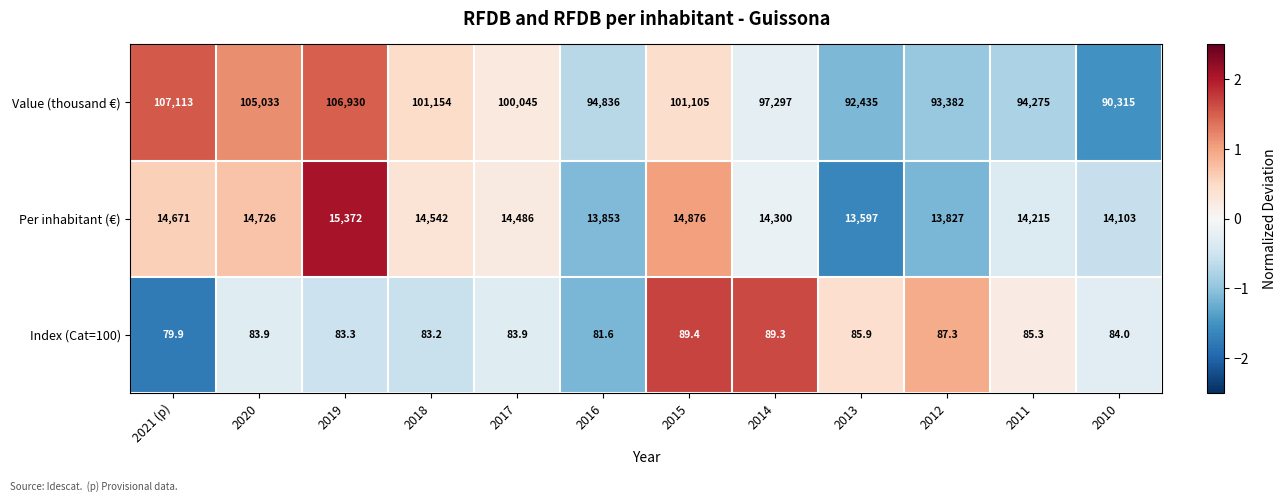

At which category does the chart reach its minimum across all series?

2021 (p)